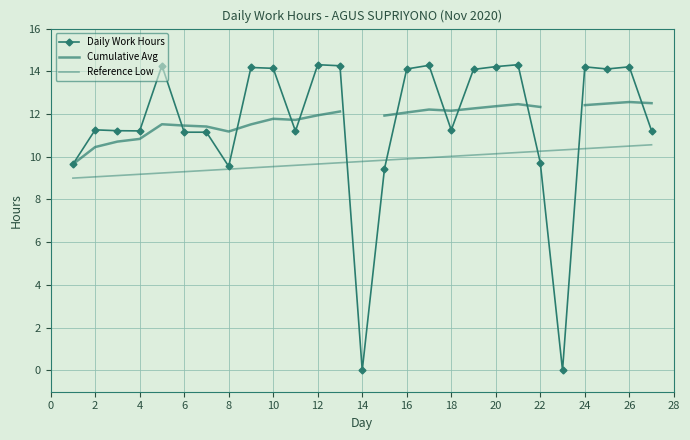

What are all the series names shown in the legend?

Daily Work Hours, Cumulative Avg, Reference Low